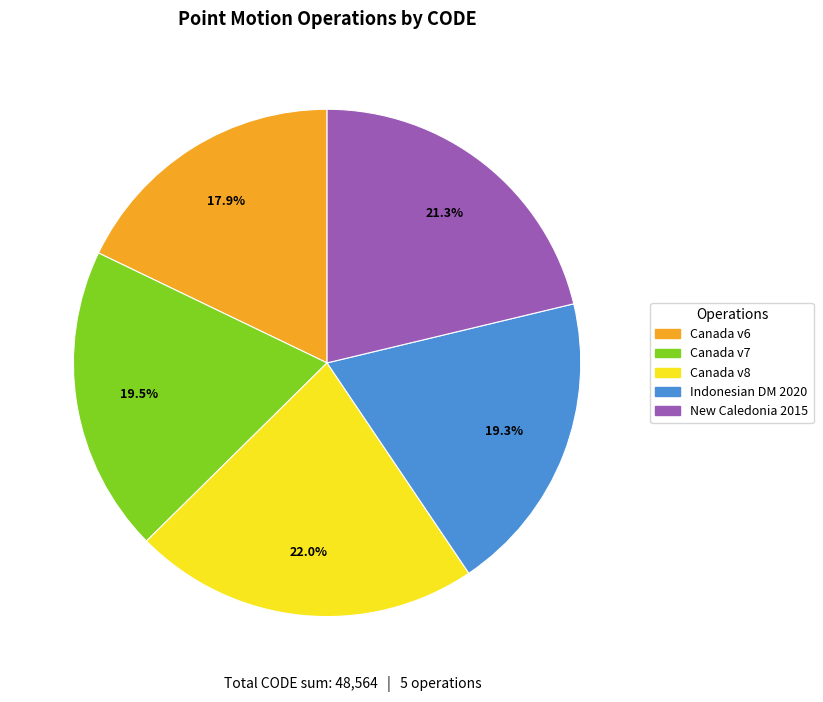

How many slices are in this pie chart?

5